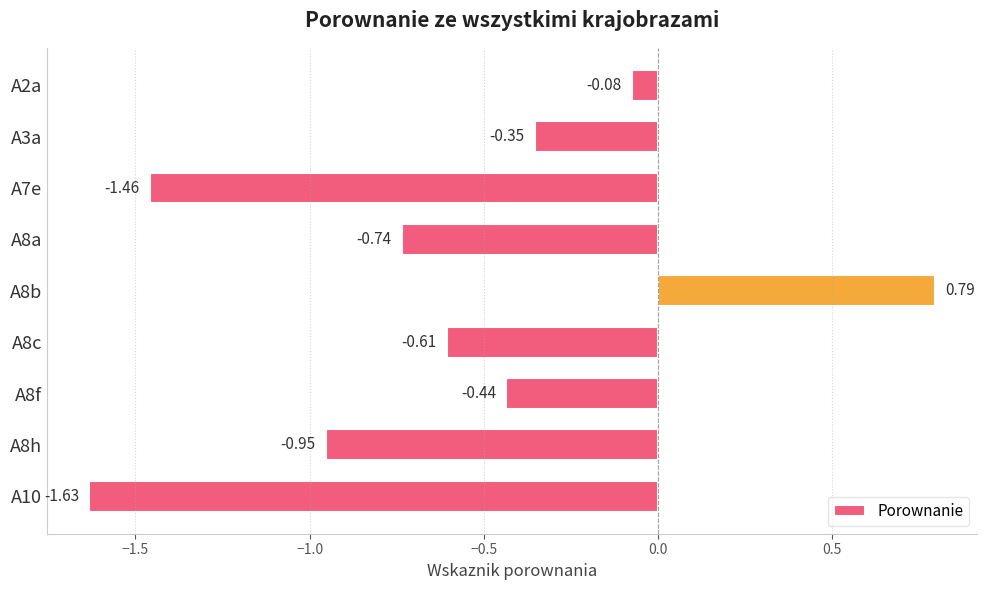

Rank the categories by value from highest to lowest.

A8b, A2a, A3a, A8f, A8c, A8a, A8h, A7e, A10